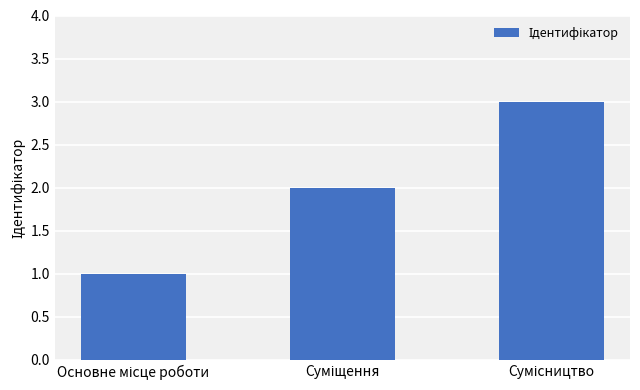

What is the maximum value shown in the chart?

3